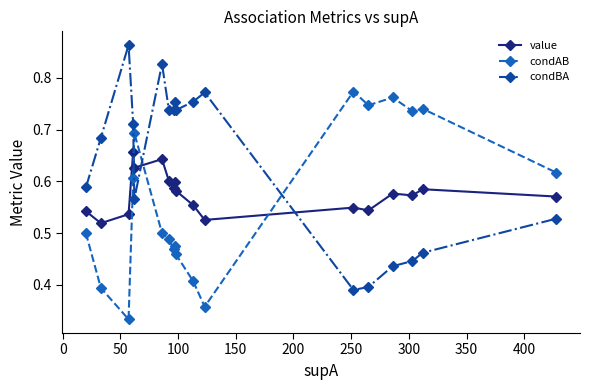

How many condAB values are between 0 and 1?

18